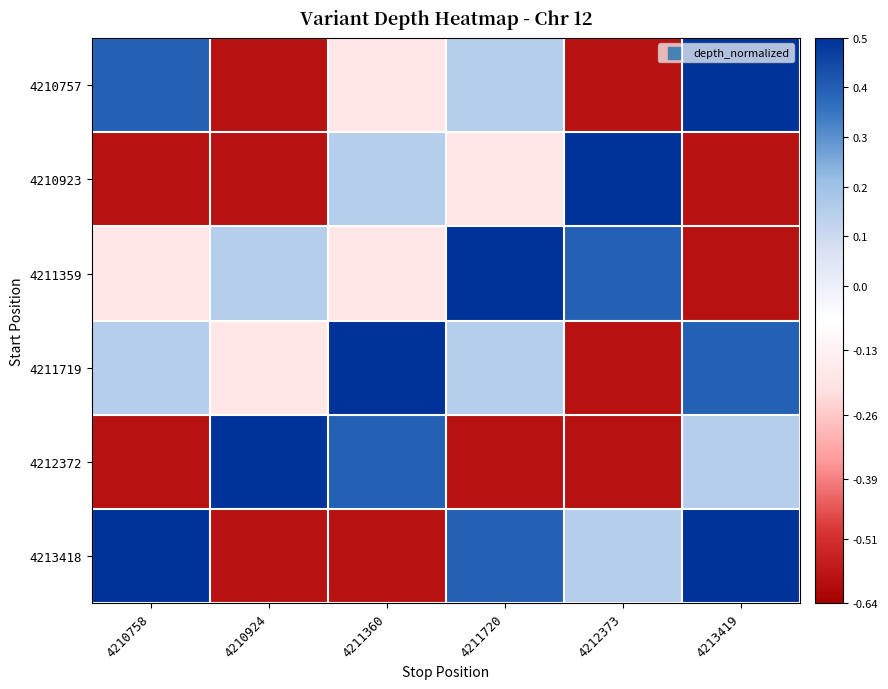

Which has a higher value, 4213419 or 4210758?

4213419